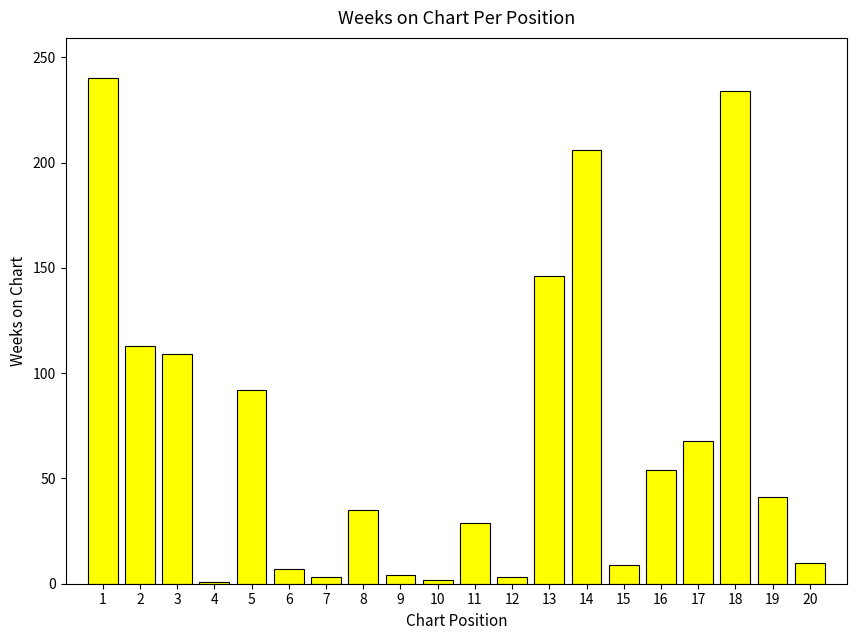

Does the chart contain stacked bars?

No